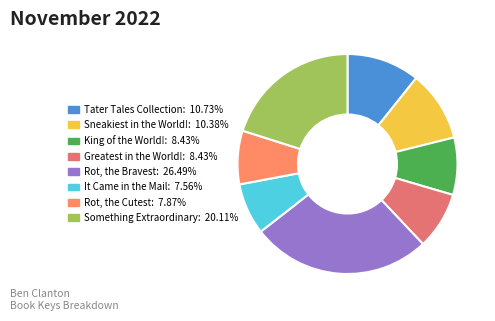

Rank the categories by value from highest to lowest.

Rot, the Bravest, Something Extraordinary, Tater Tales Collection, Sneakiest in the World!, King of the World!, Greatest in the World!, Rot, the Cutest, It Came in the Mail